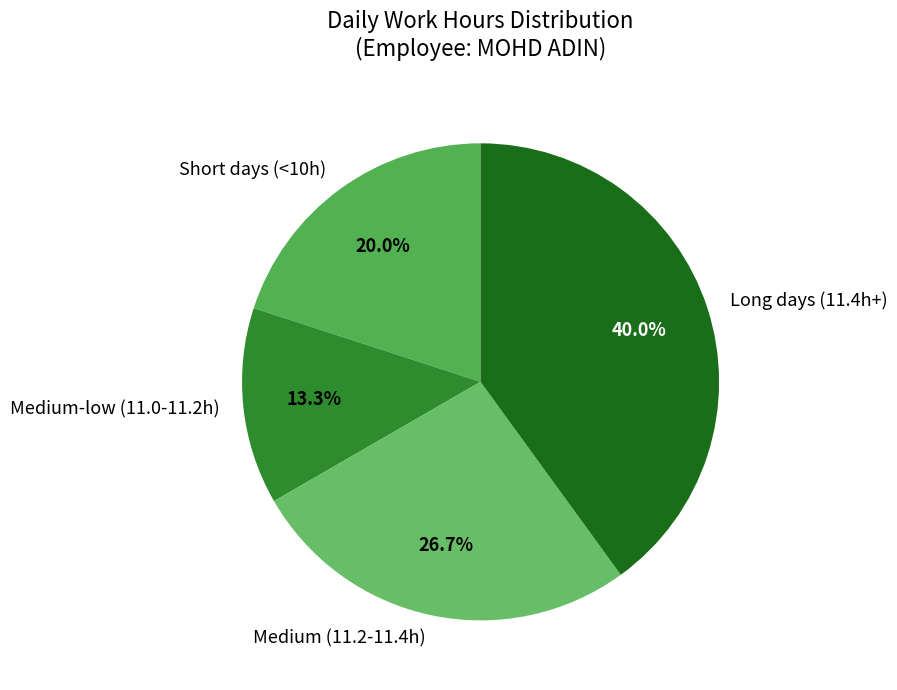

Which slice is the largest?

Long days (11.4h+)